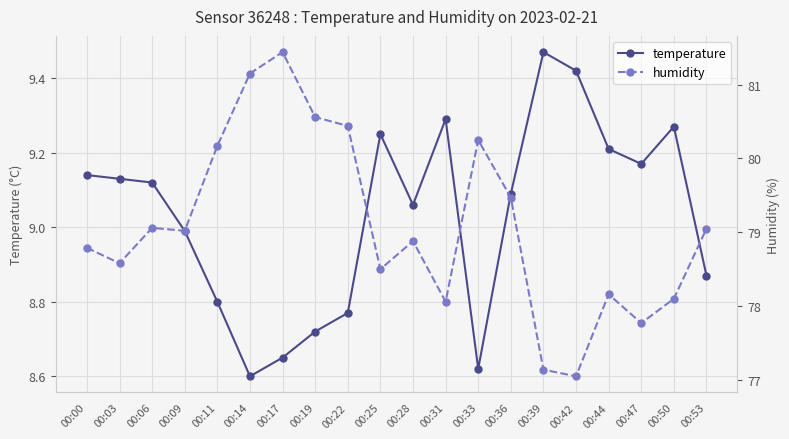

Rank the categories by humidity value from highest to lowest.

00:17, 00:14, 00:19, 00:22, 00:33, 00:11, 00:36, 00:06, 00:53, 00:09, 00:28, 00:00, 00:03, 00:25, 00:44, 00:50, 00:31, 00:47, 00:39, 00:42